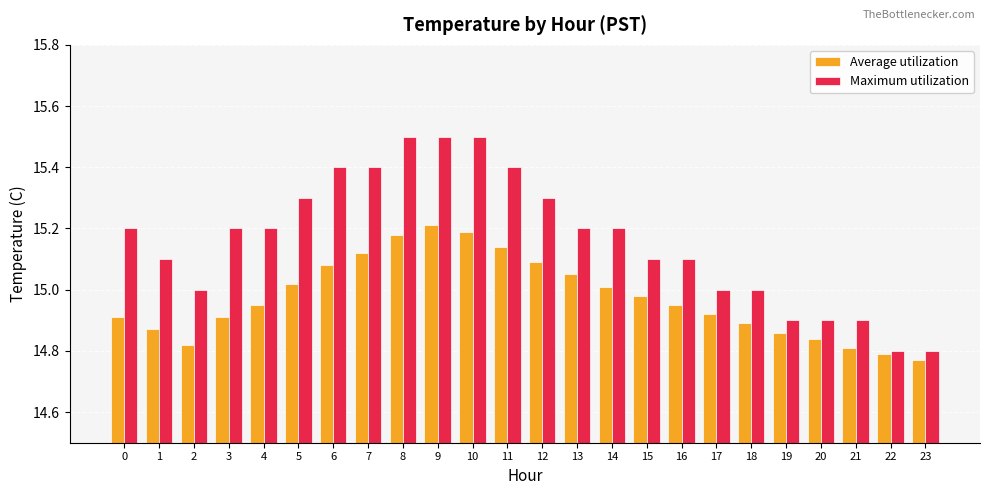

Is it true that Maximum utilization equals 15.2 at 13?

True